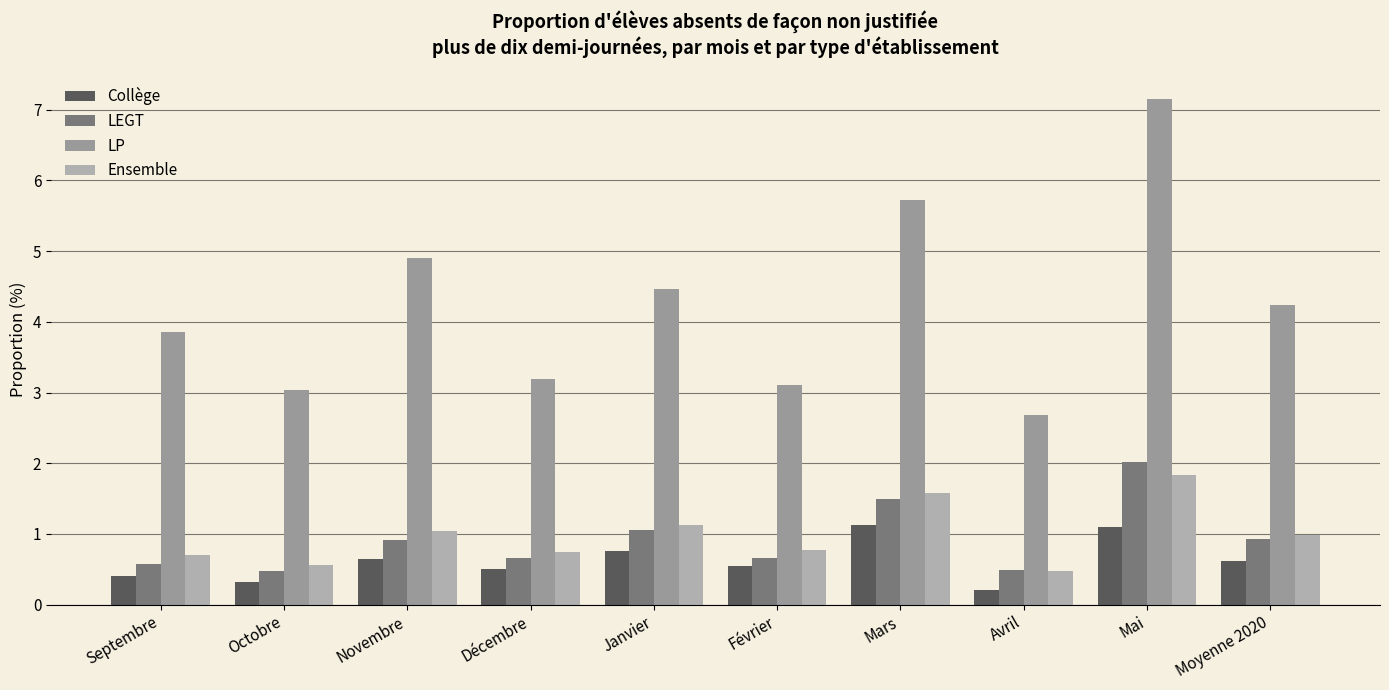

How many data points does each series have?

10